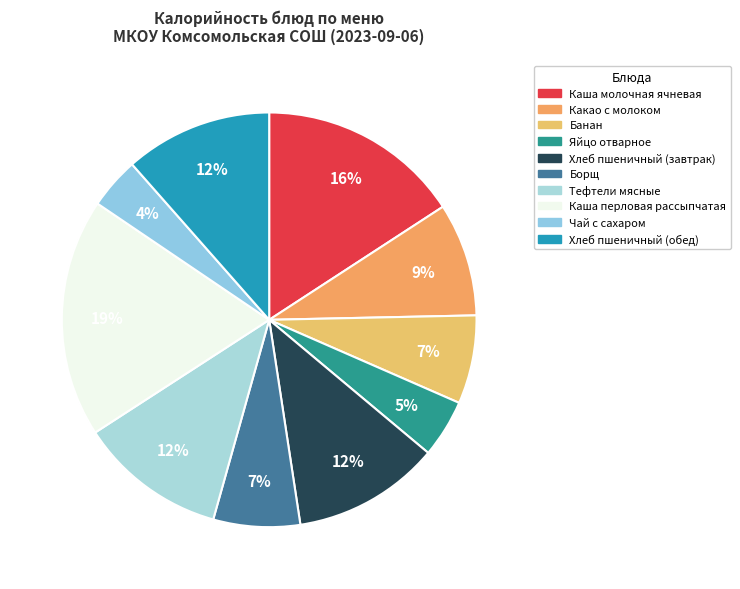

Do Какао с молоком and Каша перловая рассыпчатая together represent more than half of the pie?

No